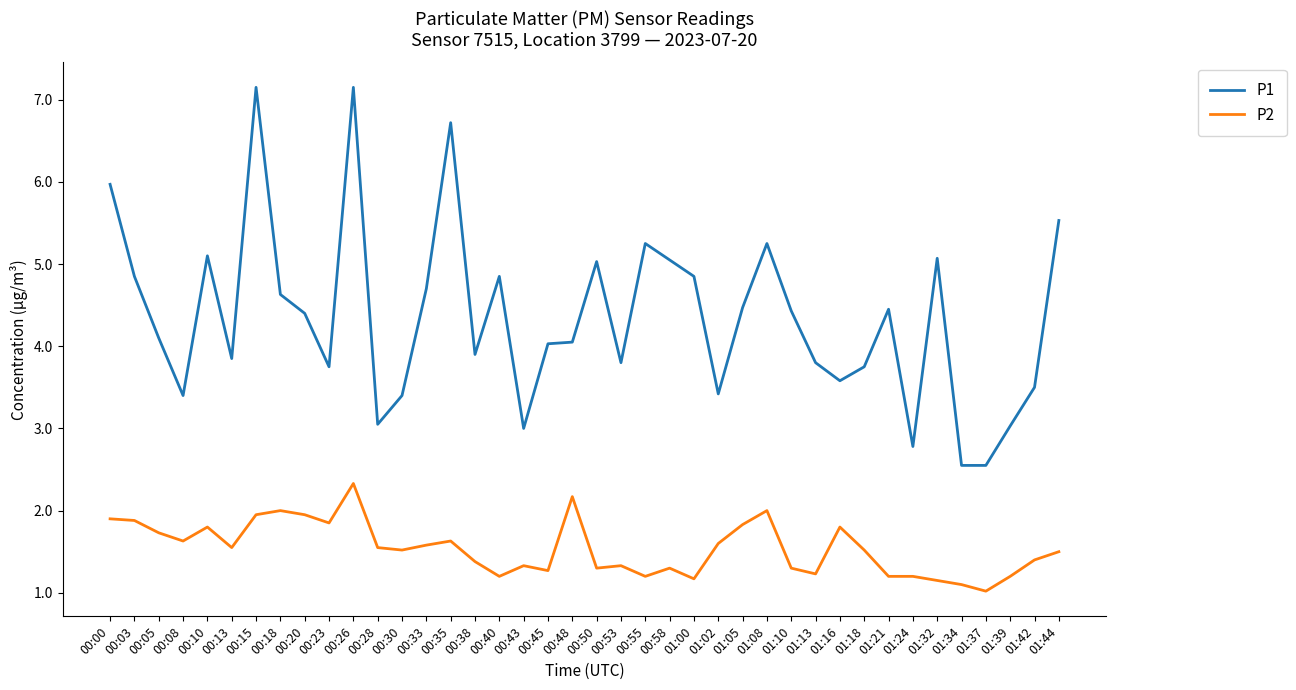

At which category does P1 reach its first local peak?

00:10